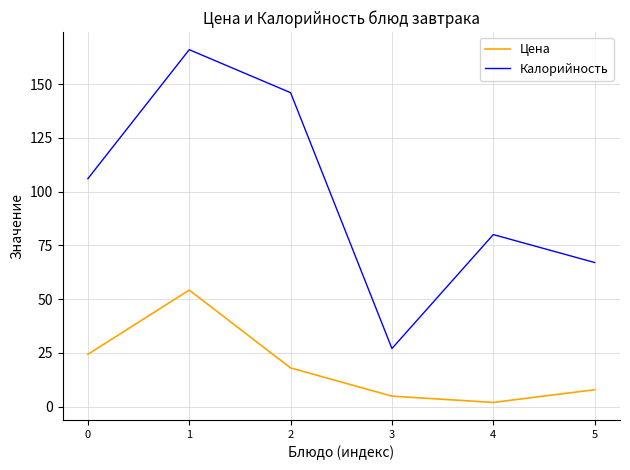

In Цена, how many points are lower than both neighbors (excluding endpoints)?

1